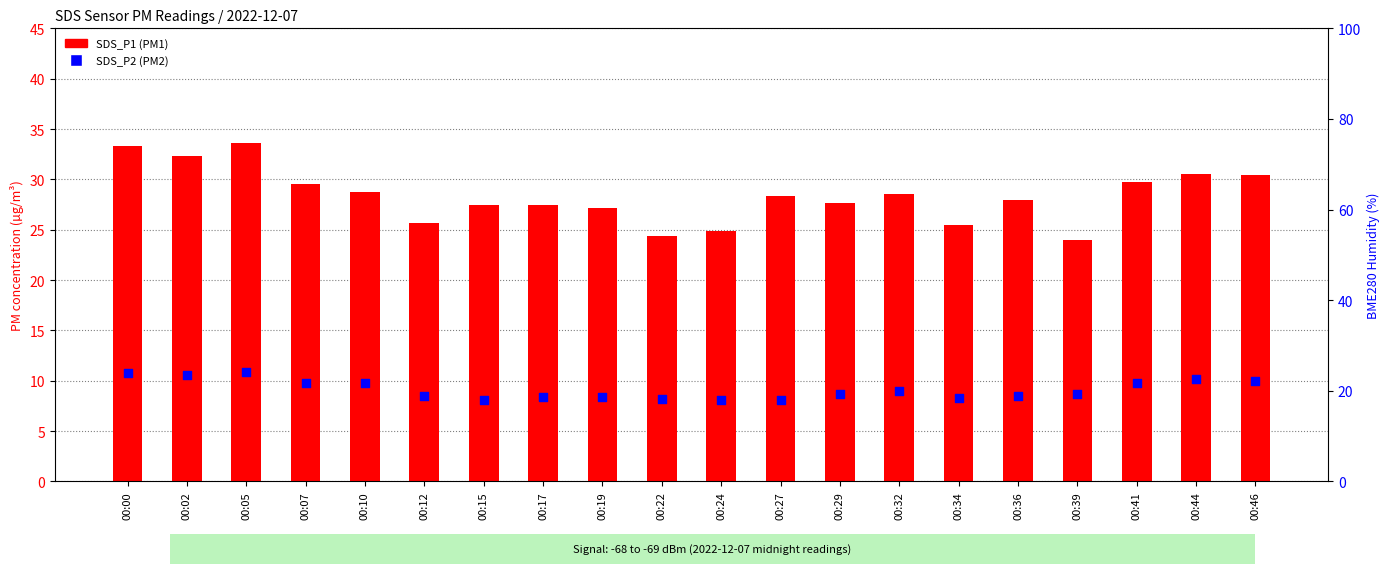

At which category is the sum across all series the highest?

00:05